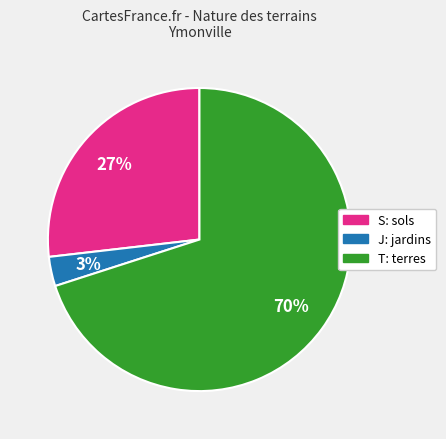

True or false: S: sols accounts for 12% of the total.

False